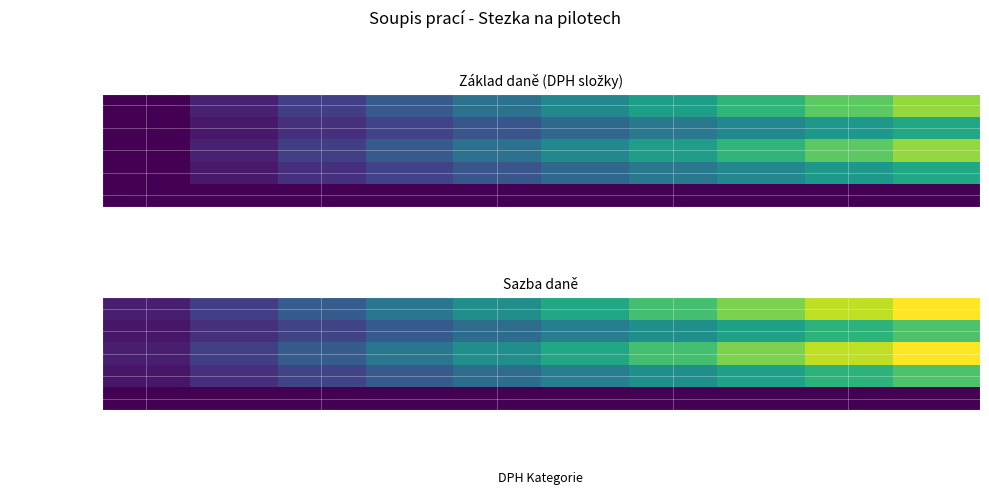

At which category is the sum across all series the highest?

9